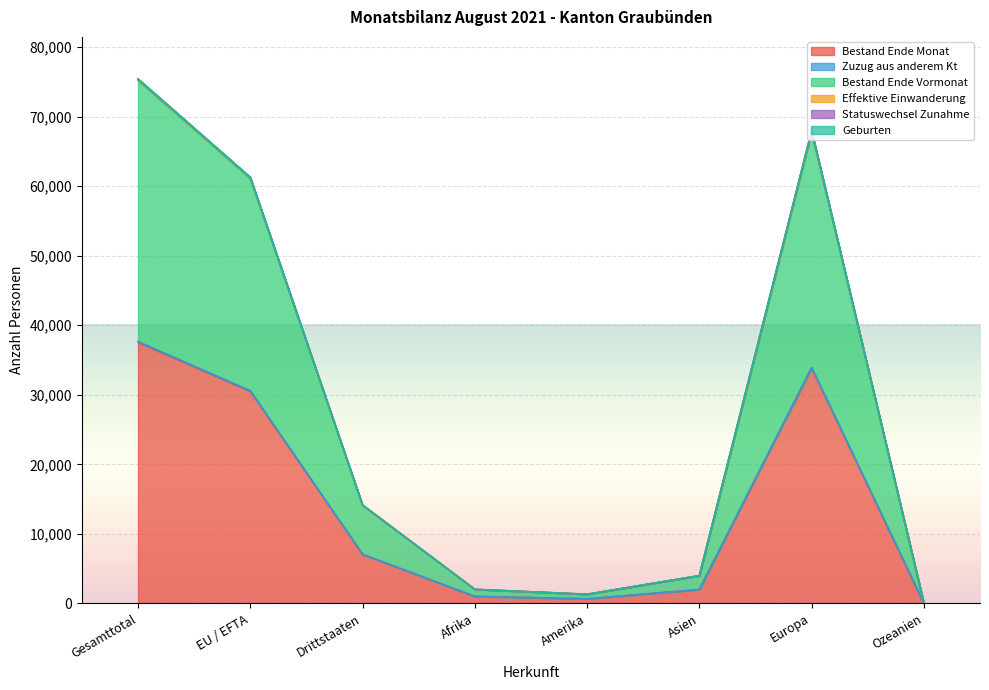

What is the maximum value for Bestand Ende Monat?

37575